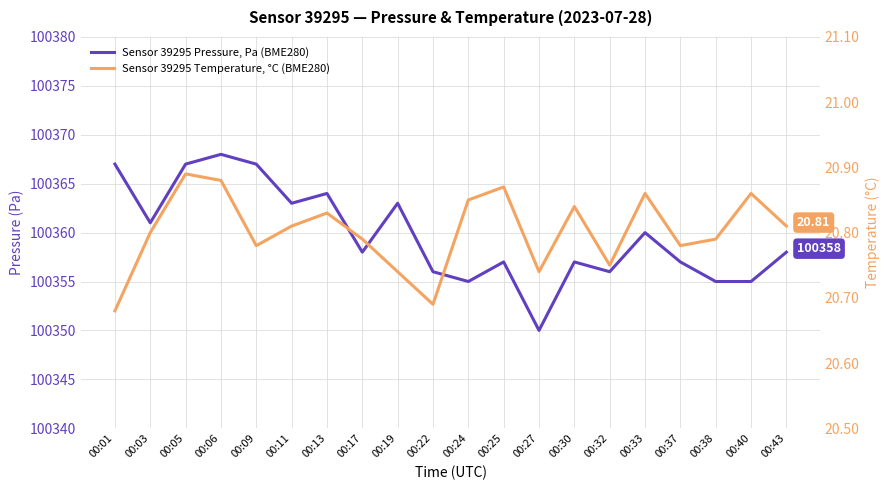

What is the total value across all series at 00:06?

100388.9